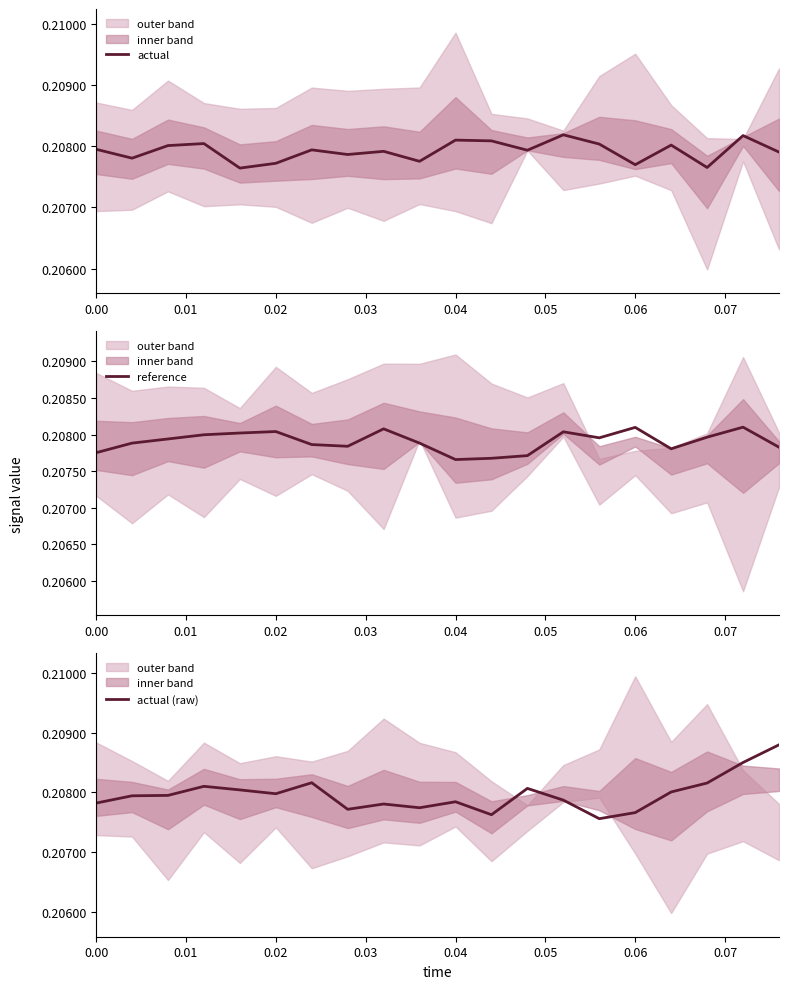

Which series has the largest total across all categories?

actual (raw)